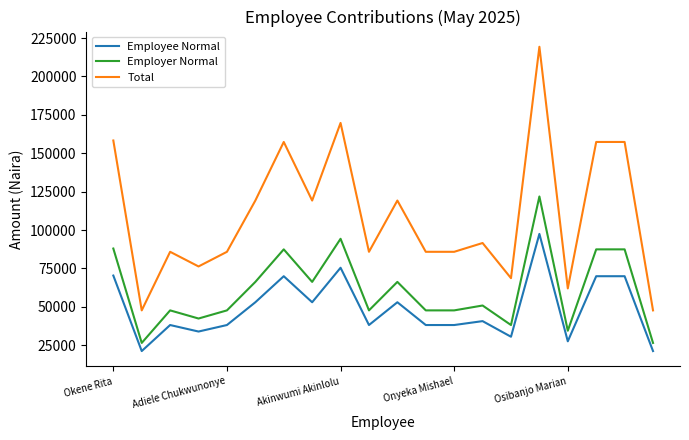

Which series has the largest total across all categories?

Total